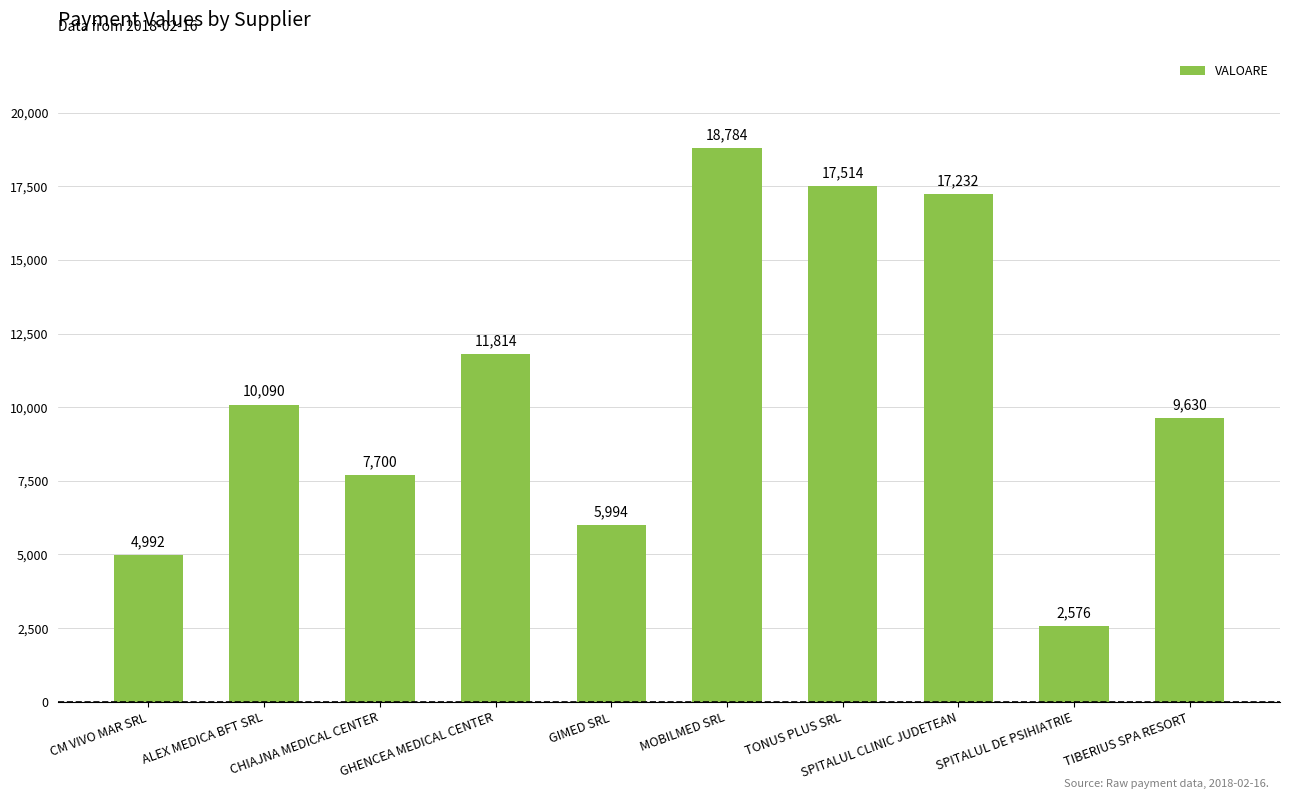

Reading right to left, extract all data points from this chart.

9630	2576	17232	17514	18784	5994	11814	7700	10090	4992